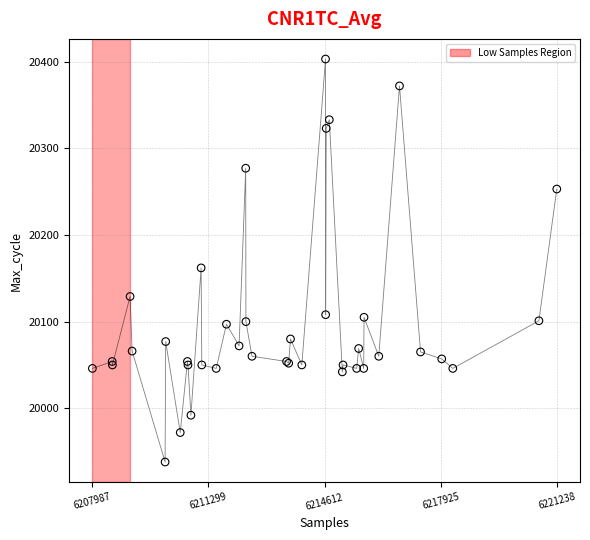

What Y value in the scatter plot is closest to 20170?

20162